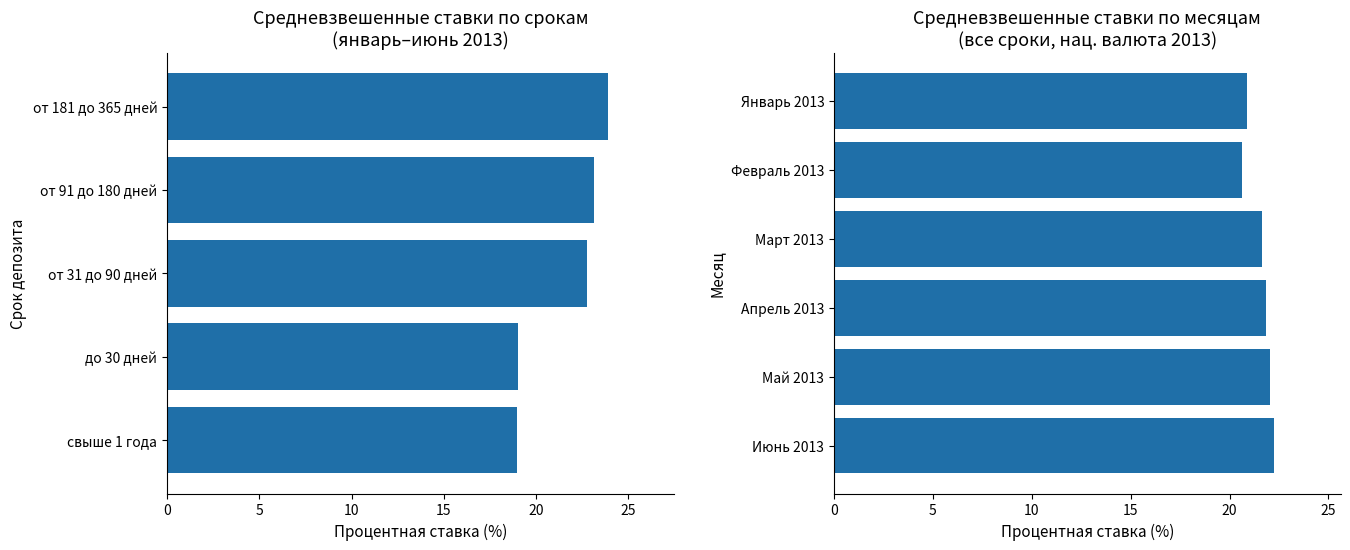

Is it true that Июнь 2013 equals 38.7 at 1?

False